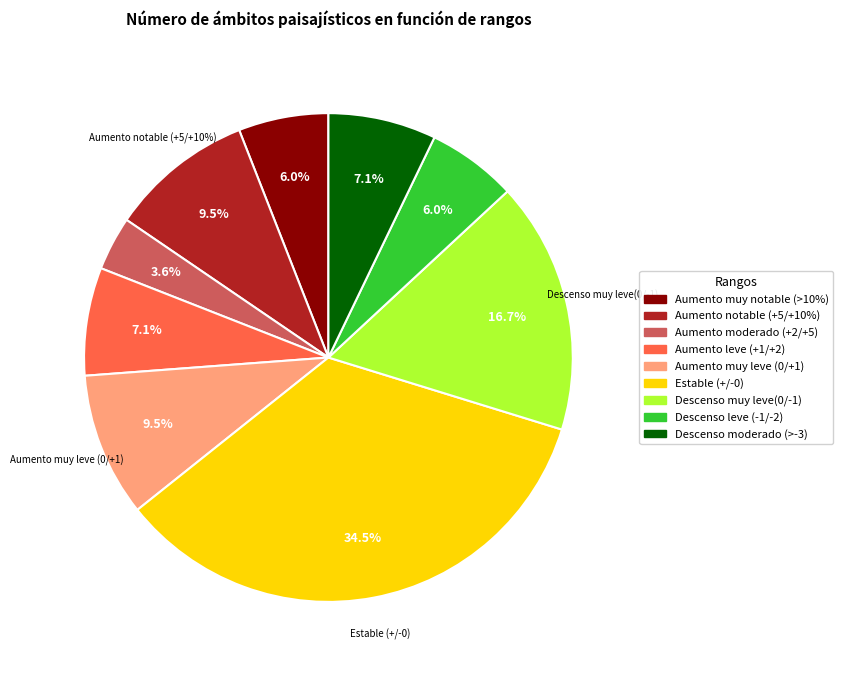

To the nearest percent, what portion does Aumento muy leve (0/+1) represent?

10%